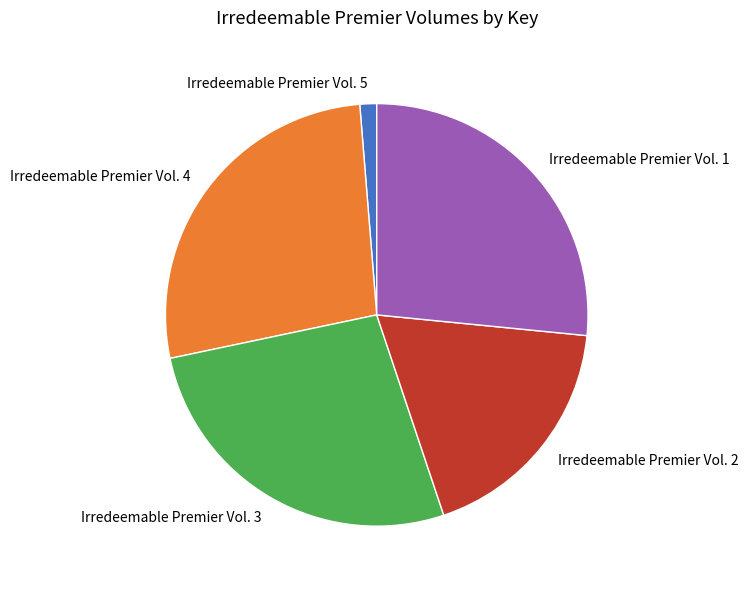

Between Irredeemable Premier Vol. 3 and Irredeemable Premier Vol. 5, which is larger?

Irredeemable Premier Vol. 3